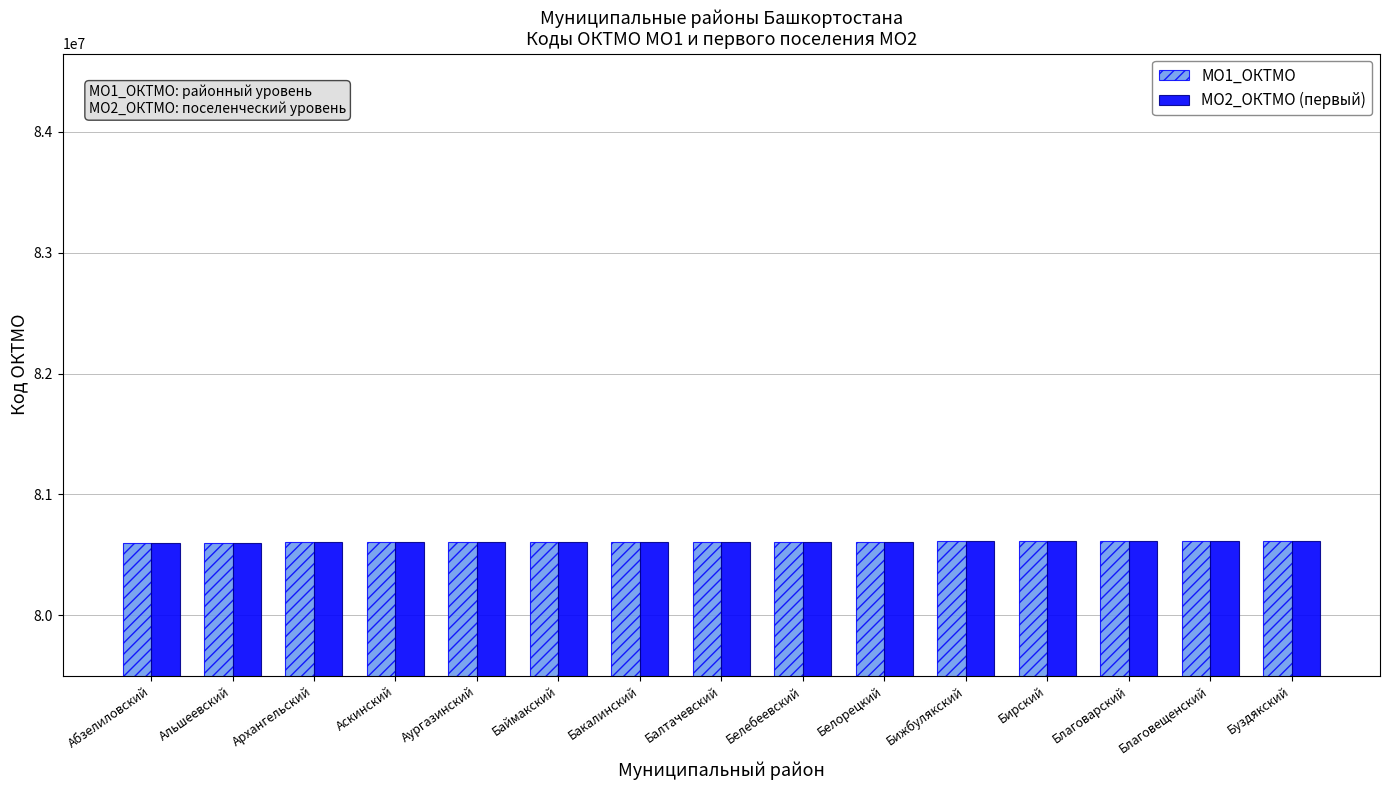

What is the greatest value displayed?

80617000